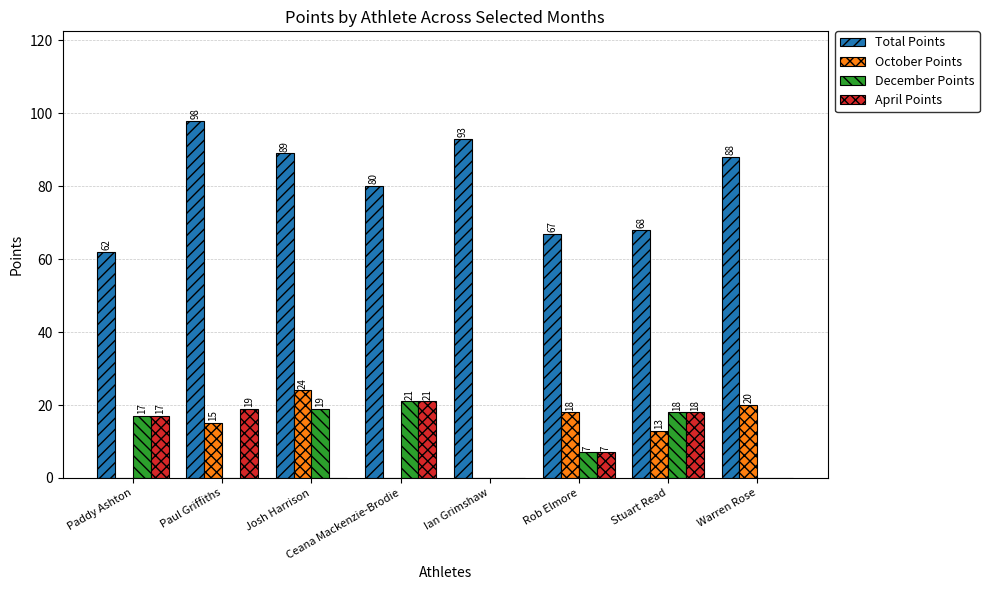

Reading left to right, list all the values displayed in this chart.

Total Points: 62	98	89	80	93	67	68	88
October Points: 0	15	24	0	0	18	13	20
December Points: 17	0	19	21	0	7	18	0
April Points: 17	19	0	21	0	7	18	0